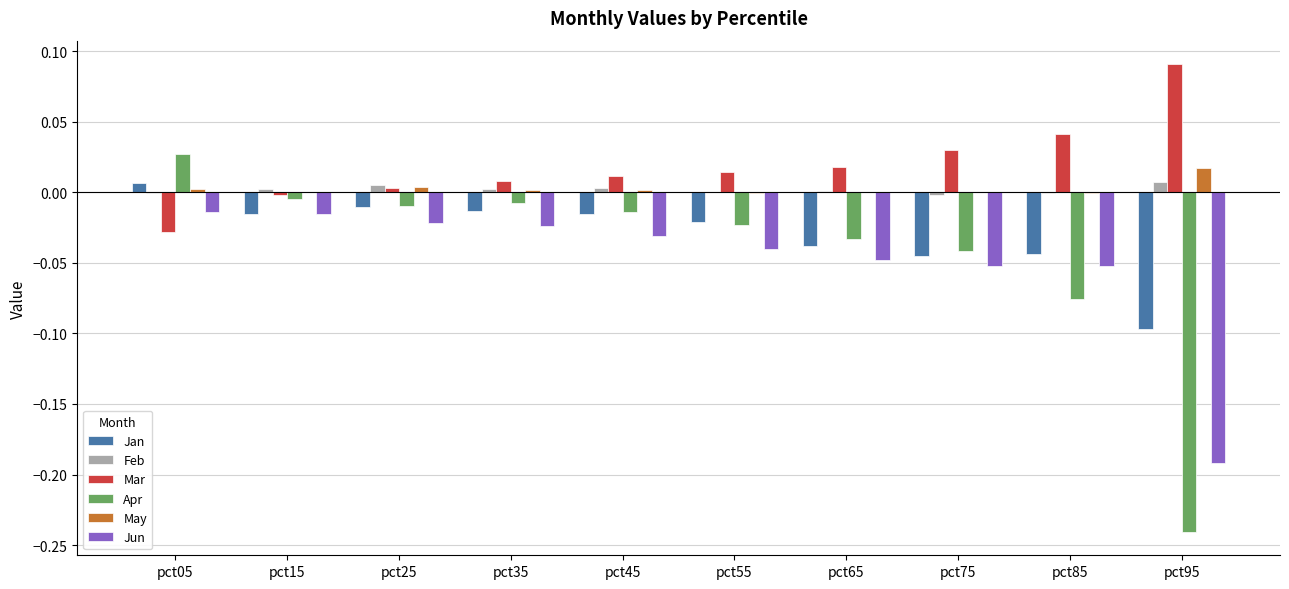

At which category does the chart reach its peak across all series?

pct95